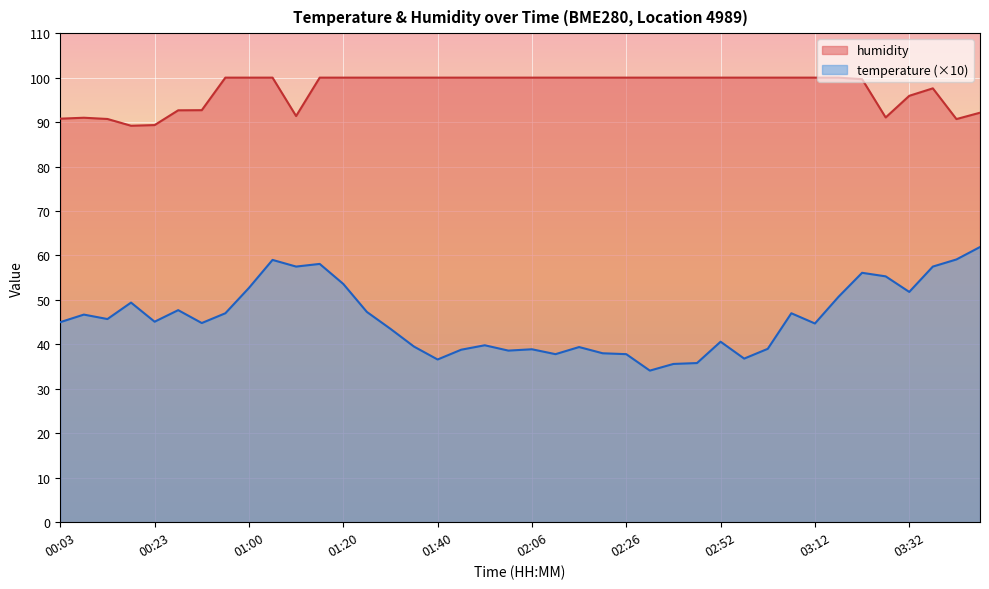

Reading left to right, extract all data points from this chart.

temperature: 00:03=45.0	00:08=46.7	00:13=45.7	00:18=49.4	00:23=45.1	00:28=47.7	00:39=44.8	00:55=47.0	01:00=52.7	01:05=59.0	01:10=57.5	01:15=58.1	01:20=53.6	01:25=47.3	01:30=43.5	01:35=39.5	01:40=36.6	01:50=38.8	01:56=39.8	02:01=38.6	02:06=38.9	02:11=37.8	02:16=39.4	02:21=38.0	02:26=37.8	02:31=34.1	02:36=35.6	02:47=35.8	02:52=40.6	02:57=36.8	03:02=39.0	03:07=47.0	03:12=44.7	03:17=50.7	03:22=56.1	03:27=55.3	03:32=51.8	03:37=57.5	03:42=59.1	03:47=61.9
humidity: 00:03=90.8	00:08=91.0	00:13=90.7	00:18=89.2	00:23=89.3	00:28=92.7	00:39=92.7	00:55=100.0	01:00=100.0	01:05=100.0	01:10=91.4	01:15=100.0	01:20=100.0	01:25=100.0	01:30=100.0	01:35=100.0	01:40=100.0	01:50=100.0	01:56=100.0	02:01=100.0	02:06=100.0	02:11=100.0	02:16=100.0	02:21=100.0	02:26=100.0	02:31=100.0	02:36=100.0	02:47=100.0	02:52=100.0	02:57=100.0	03:02=100.0	03:07=100.0	03:12=100.0	03:17=100.0	03:22=99.7	03:27=91.0	03:32=95.9	03:37=97.6	03:42=90.7	03:47=92.1